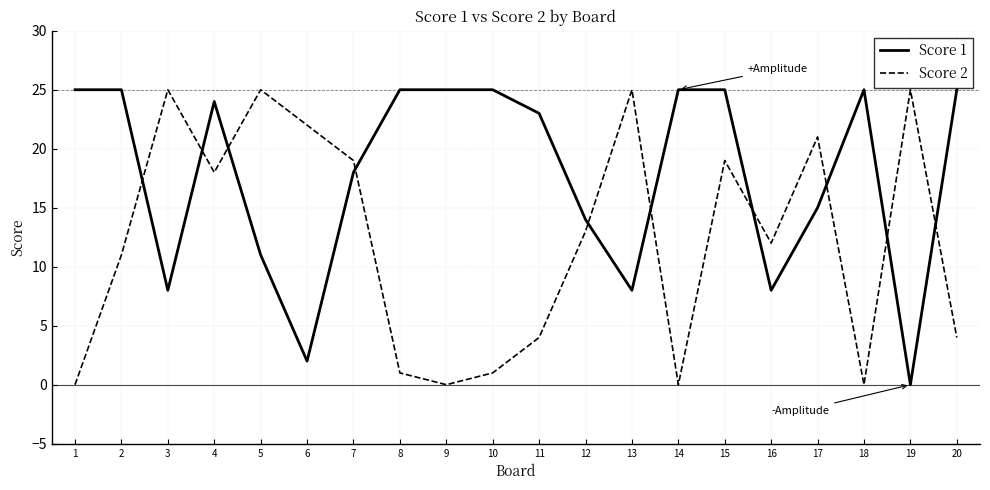

Reading right to left, transcribe all the data shown in this chart.

Score 1: 20=25	19=0	18=25	17=15	16=8	15=25	14=25	13=8	12=14	11=23	10=25	9=25	8=25	7=18	6=2	5=11	4=24	3=8	2=25	1=25
Score 2: 20=4	19=25	18=0	17=21	16=12	15=19	14=0	13=25	12=13	11=4	10=1	9=0	8=1	7=19	6=22	5=25	4=18	3=25	2=11	1=0